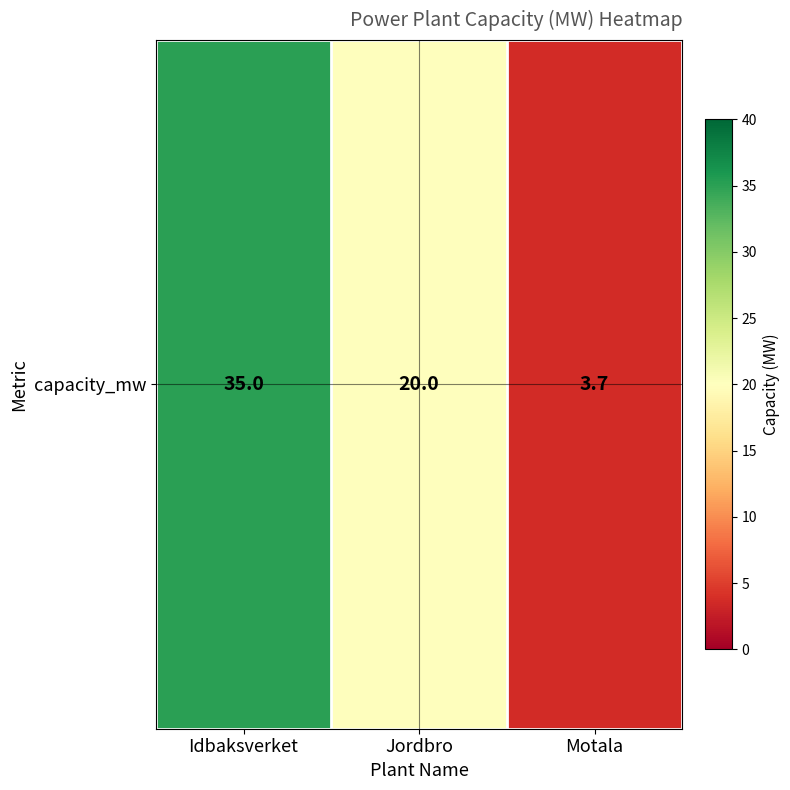

Rank the categories by value from lowest to highest.

Motala, Jordbro, Idbaksverket